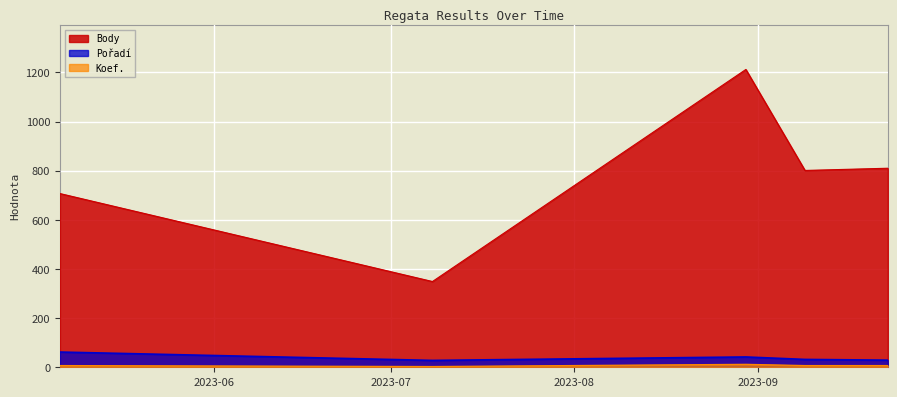

True or false: Koef. has a value of 12 at 2023-08-30.

True